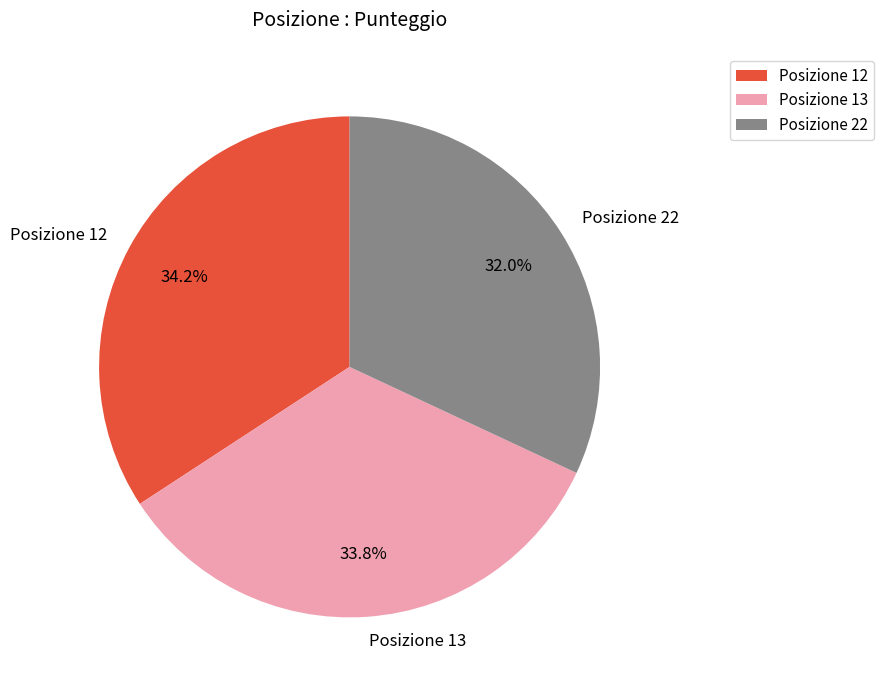

Between Posizione 12 and Posizione 22, which is larger?

Posizione 12